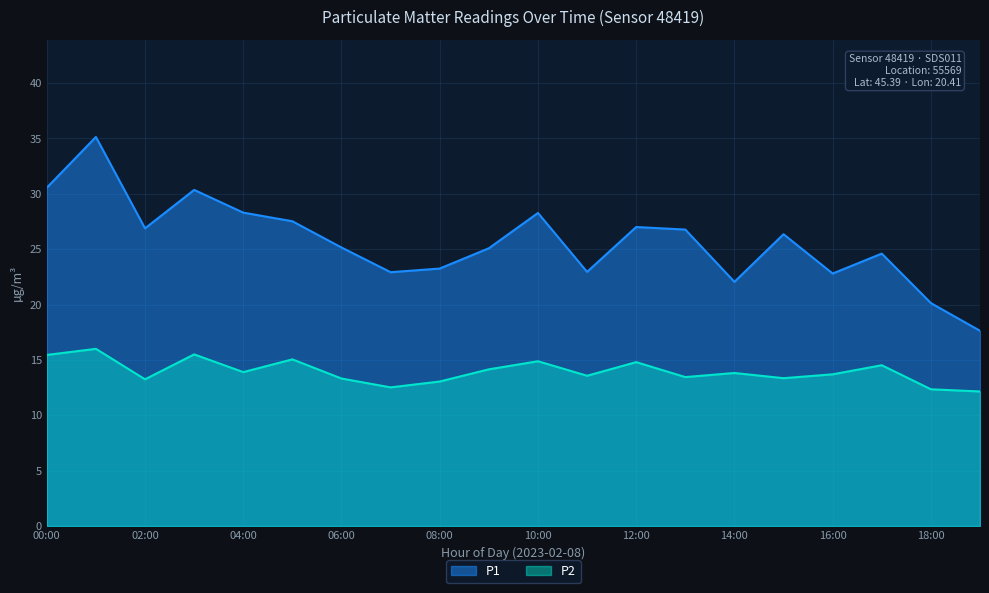

Reading left to right, extract all data points from this chart.

P1: 30.6	35.1	26.9	30.4	28.3	27.5	25.1	22.9	23.2	25.1	28.3	22.9	27.0	26.8	22.1	26.4	22.8	24.6	20.1	17.6
P2: 15.4	16.0	13.2	15.5	13.9	15.1	13.3	12.5	13.1	14.2	14.9	13.6	14.8	13.4	13.8	13.3	13.7	14.5	12.3	12.2